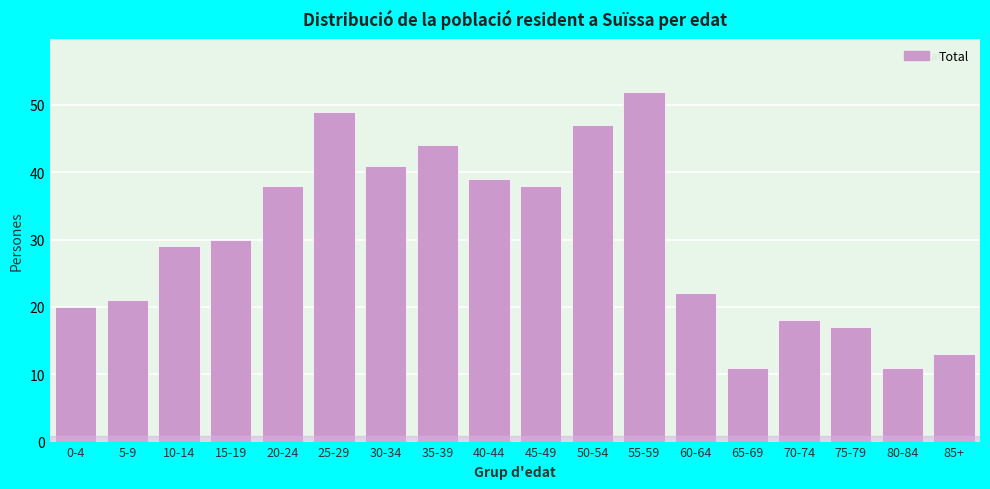

Reading left to right, extract all data points from this chart.

0-4=20	5-9=21	10-14=29	15-19=30	20-24=38	25-29=49	30-34=41	35-39=44	40-44=39	45-49=38	50-54=47	55-59=52	60-64=22	65-69=11	70-74=18	75-79=17	80-84=11	85+=13